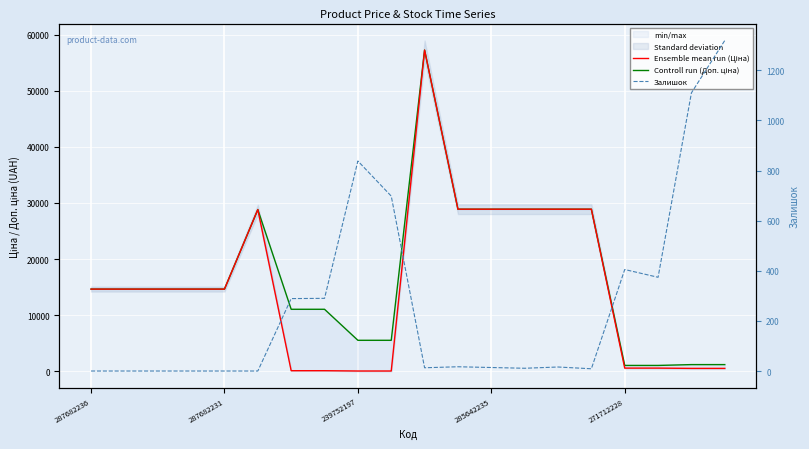

Where is the first local maximum for Controll run (Доп. ціна)?

5